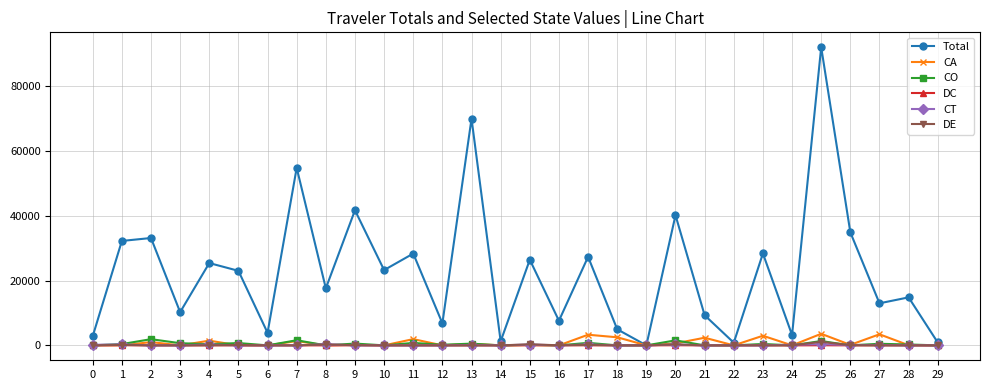

Between 15 and 18, which series saw the biggest shift?

Total